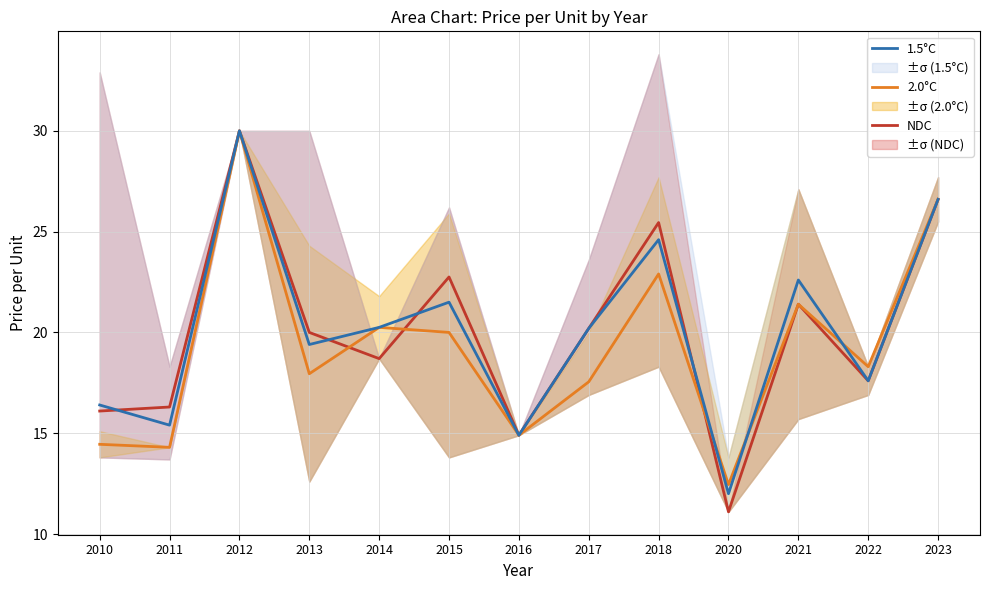

At which category does the chart reach its peak across all series?

2012